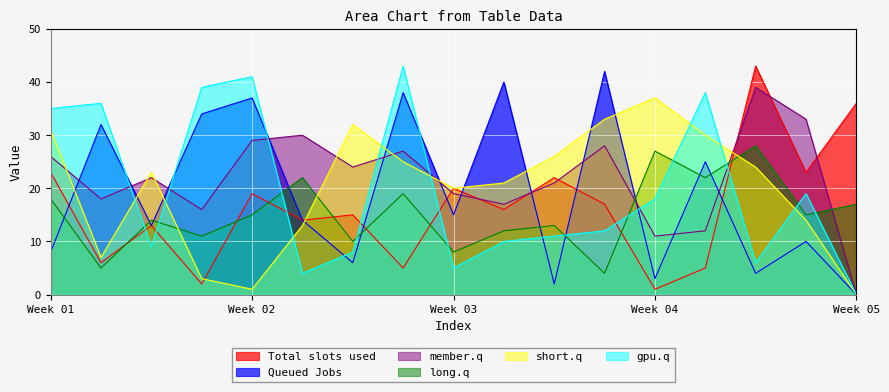

Reading right to left, extract all data points from this chart.

A (col1): 36	23	43	5	1	17	22	16	20	5	15	14	19	2	13	6	23
B (col5): 0	10	4	25	3	42	2	40	15	38	6	14	37	34	13	32	8
B (col7): 0	33	39	12	11	28	21	17	19	27	24	30	29	16	22	18	26
A (col14): 17	15	28	22	27	4	13	12	8	19	10	22	15	11	14	5	18
B (col18): 0	14	24	30	37	33	26	21	20	25	32	13	1	3	23	7	31
B (col19_out): 0	19	6	38	18	12	11	10	5	43	8	4	41	39	9	36	35